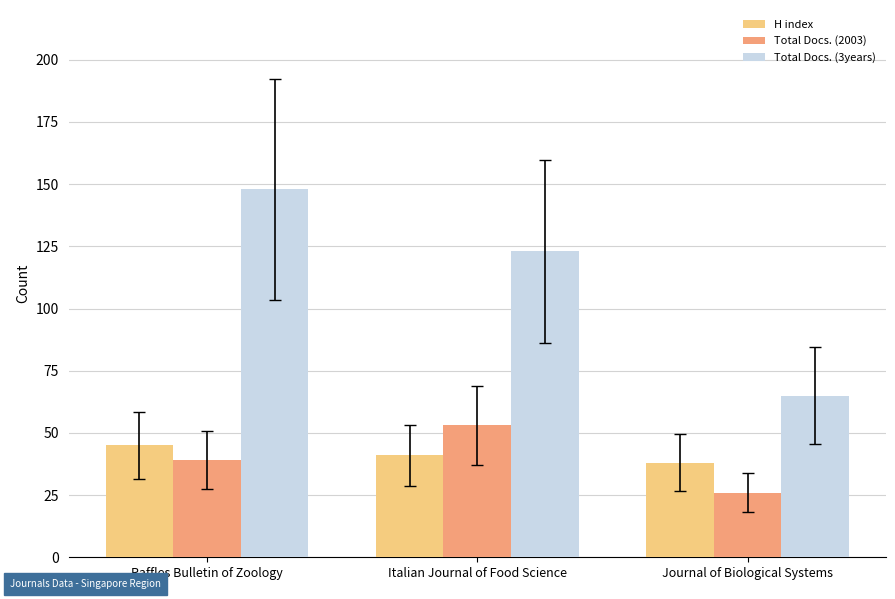

Where is Total Docs. (2003) nearest to the value 39?

Raffles Bulletin of Zoology